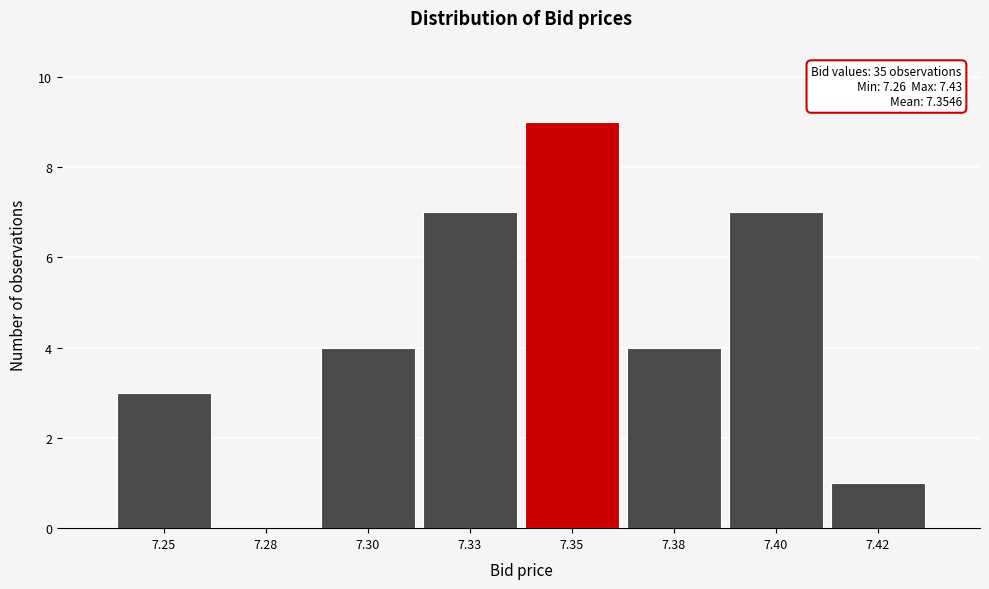

Reading left to right, what are all the values shown in this chart?

7.25=3	7.28=0	7.30=4	7.33=7	7.35=9	7.38=4	7.40=7	7.42=1